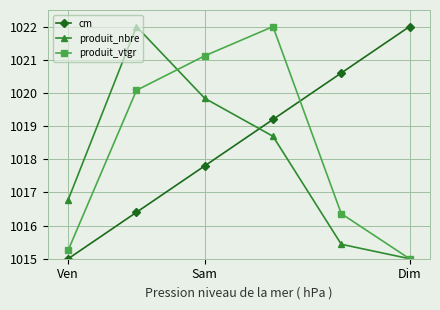

Which series has the largest total across all categories?

cm